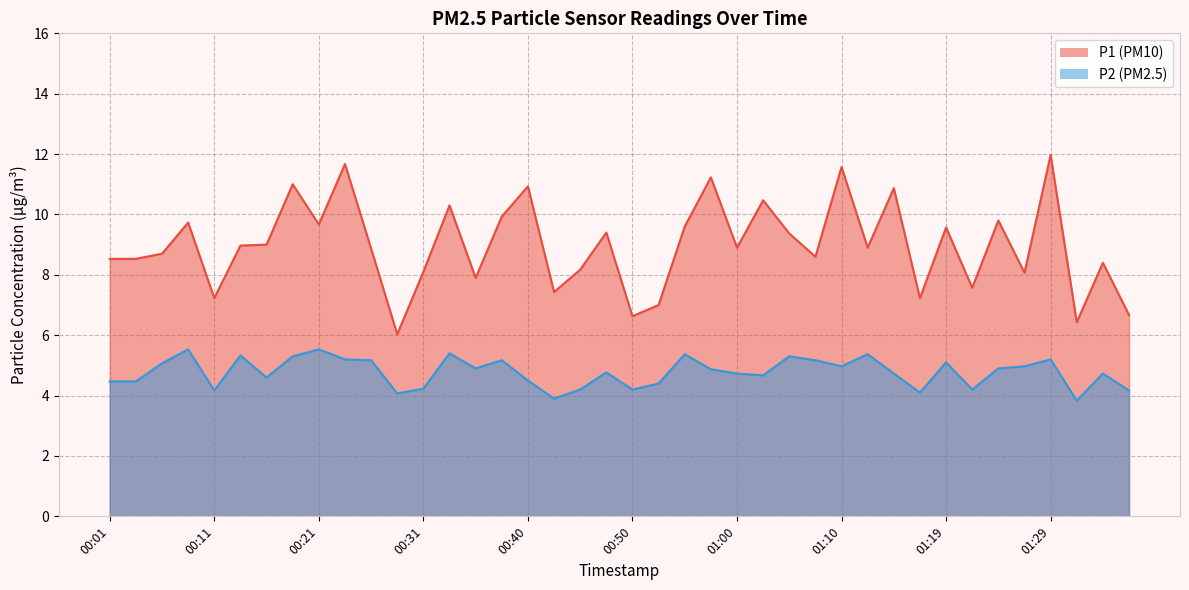

What is the difference between the P2 values at 01:10 and 00:40?

0.5